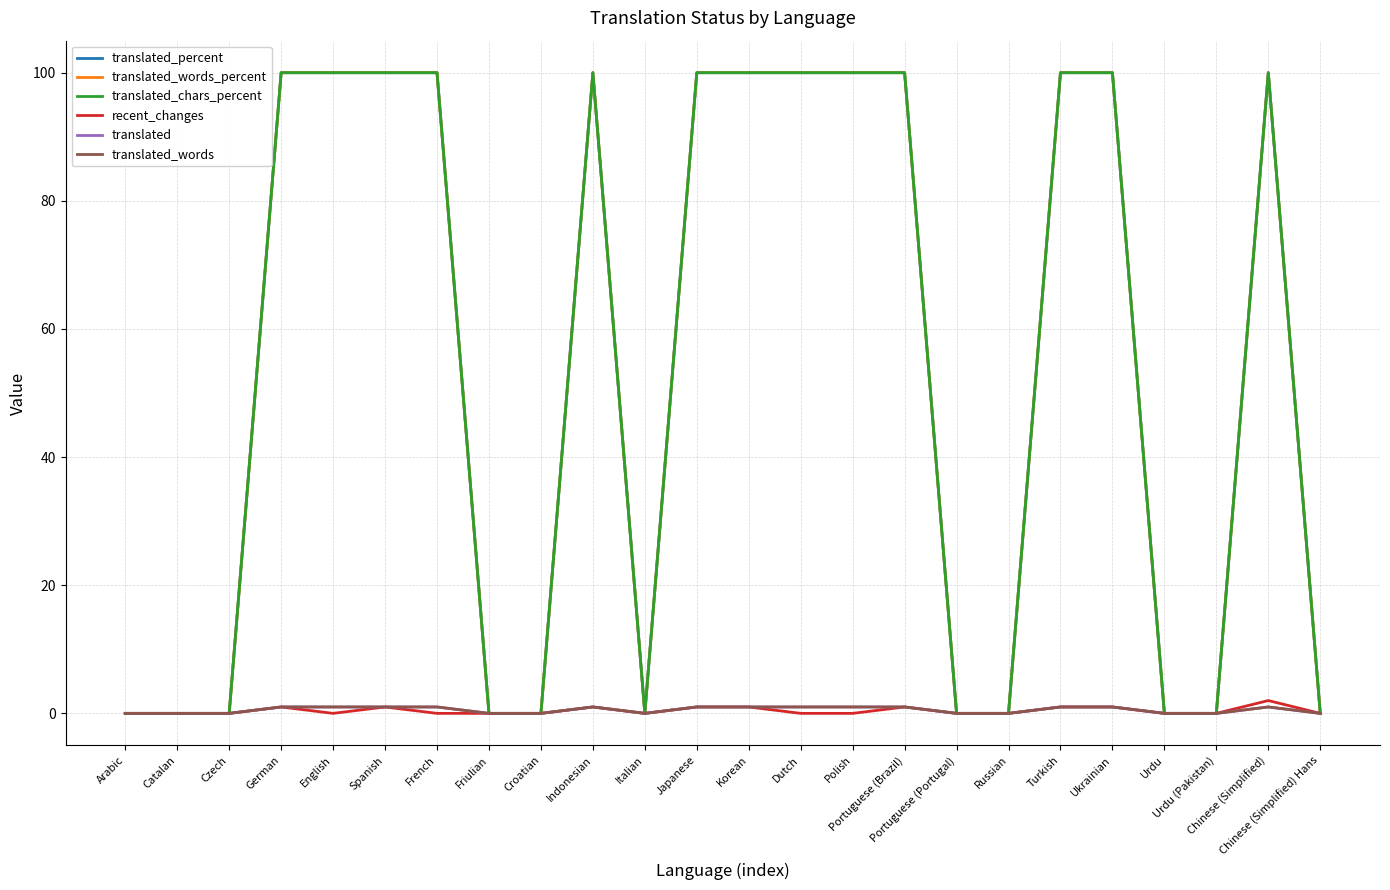

The value of translated_words_percent at Arabic is 0. True or false?

True